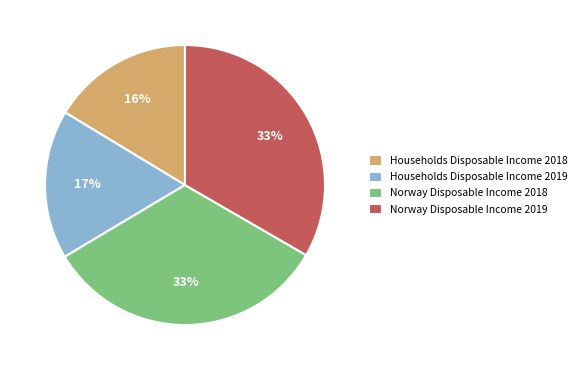

Combined, do Households Disposable Income 2019 and Households Disposable Income 2018 account for over 50%?

No